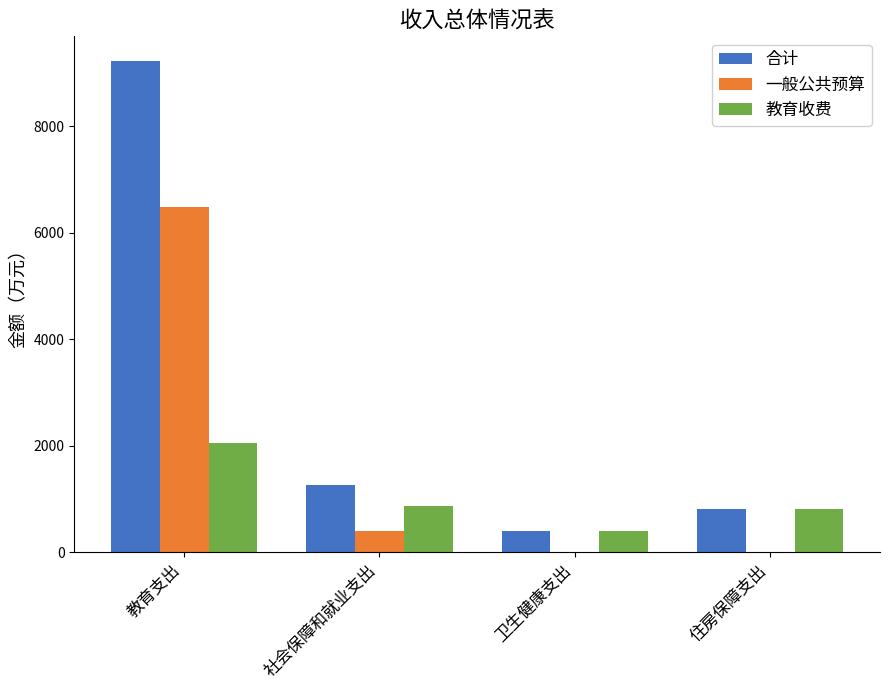

What is the maximum value for 一般公共预算?

6479.4